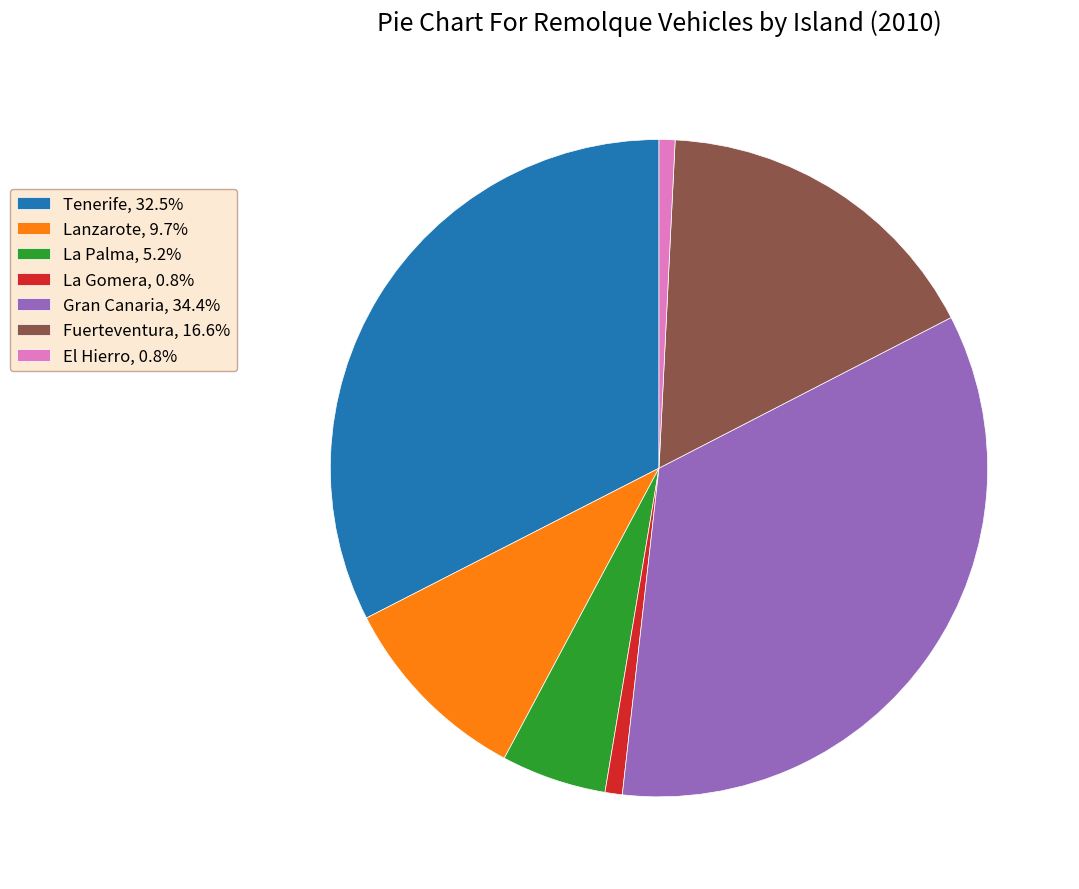

What is the ratio of the value at Fuerteventura, 16.6% to the value at Lanzarote, 9.7%?

1.7